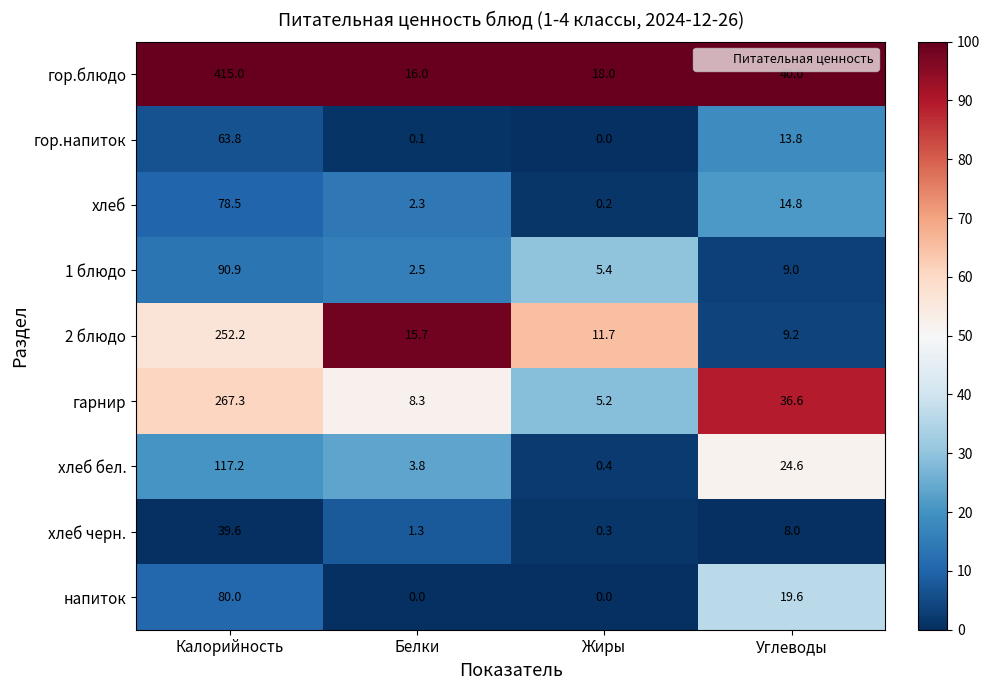

Between Калорийность and Жиры, which series saw the biggest shift?

гор.блюдо